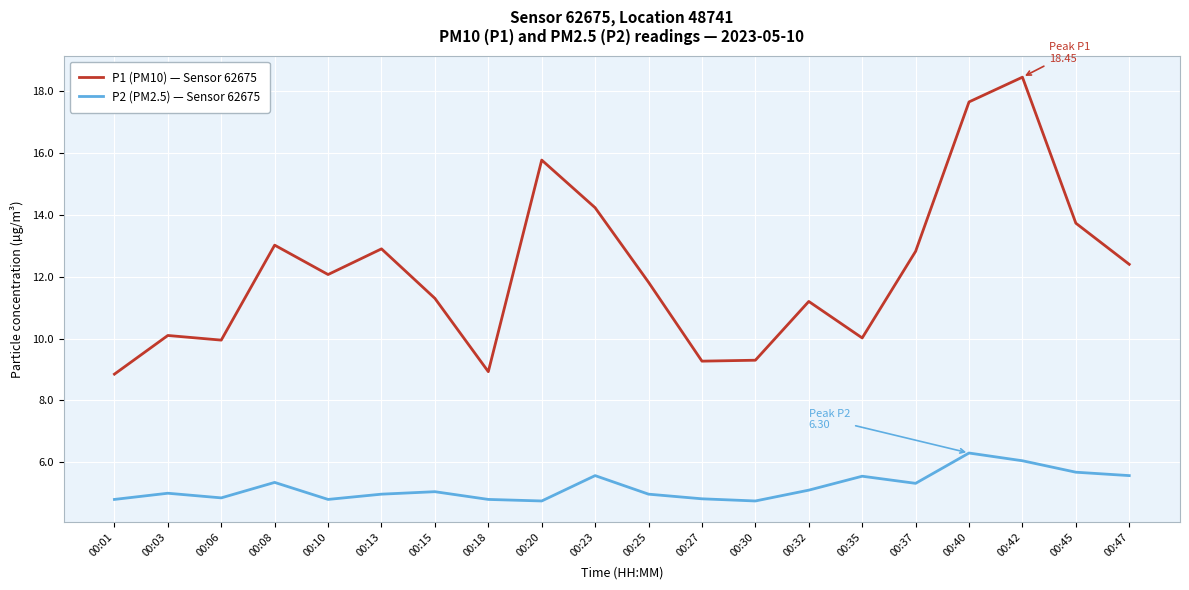

True or false: P1 (PM10) — Sensor 62675 has a value of 23.3 at 00:40.

False